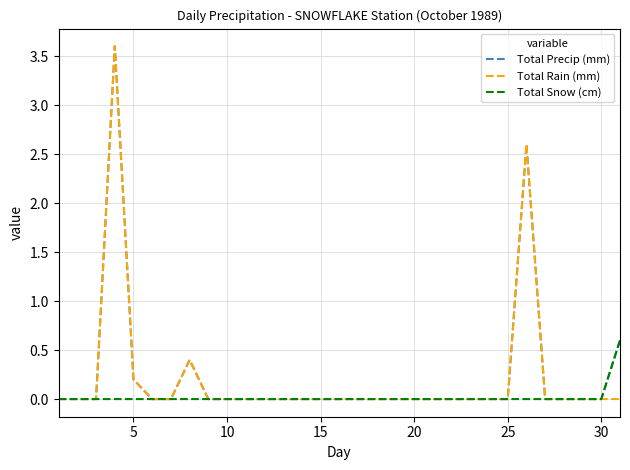

What is the maximum value for Total Precip (mm)?

3.6